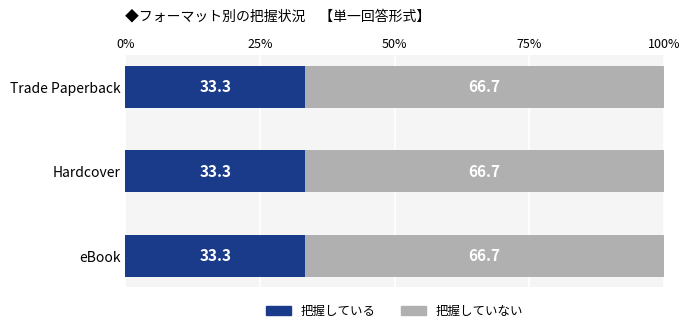

What is the total value across all series at Hardcover?

100.0